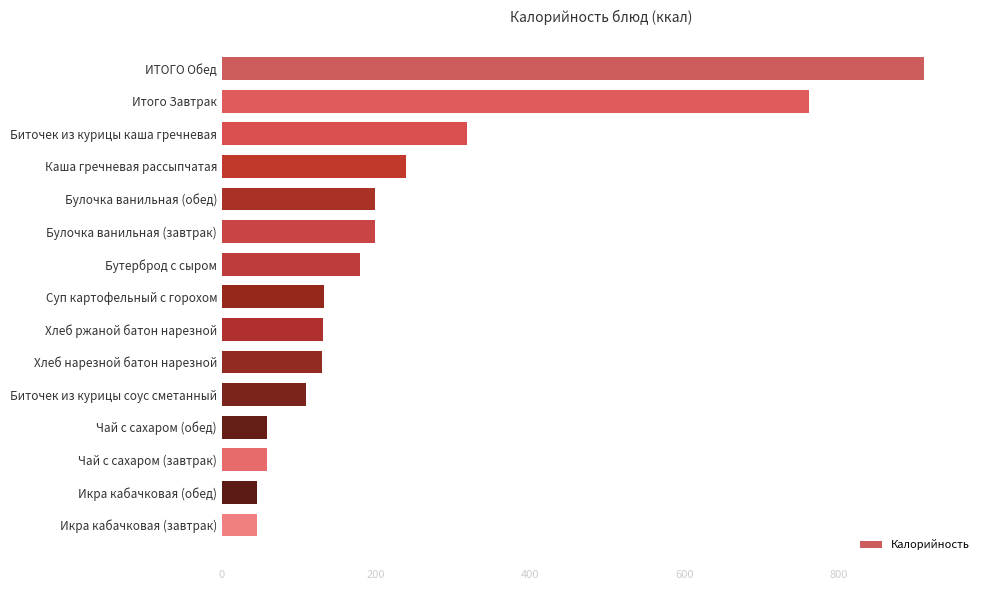

What value does the data have at Бутерброд с сыром?

178.8